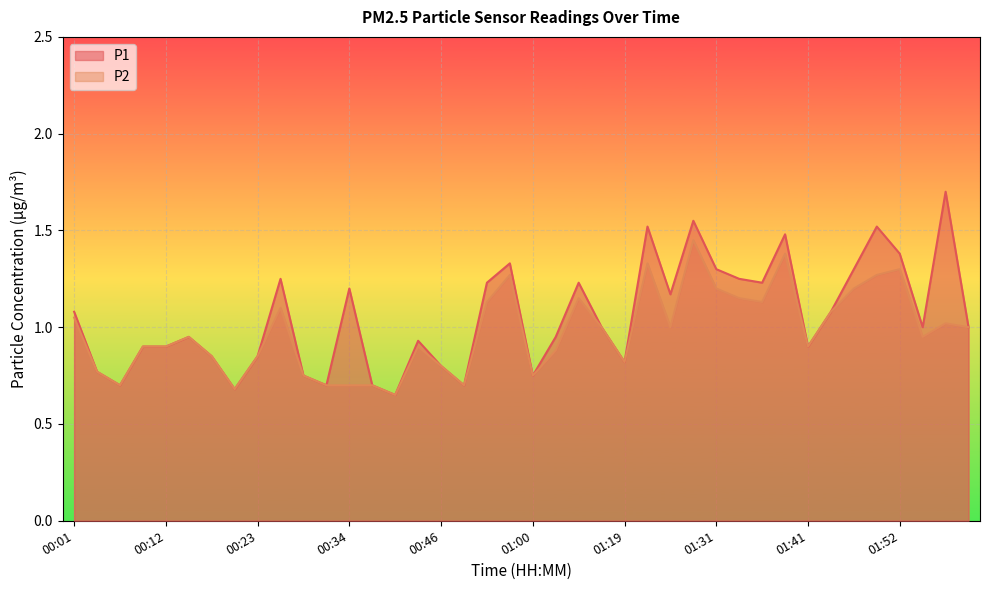

At 00:54, list the series in order from largest to smallest.

P1, P2